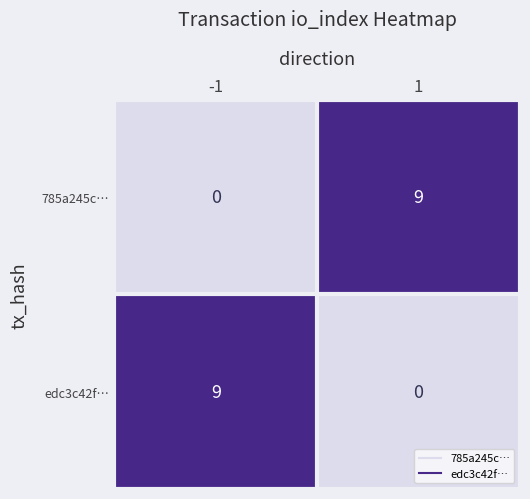

What is the sum of all 785a245c… values?

9